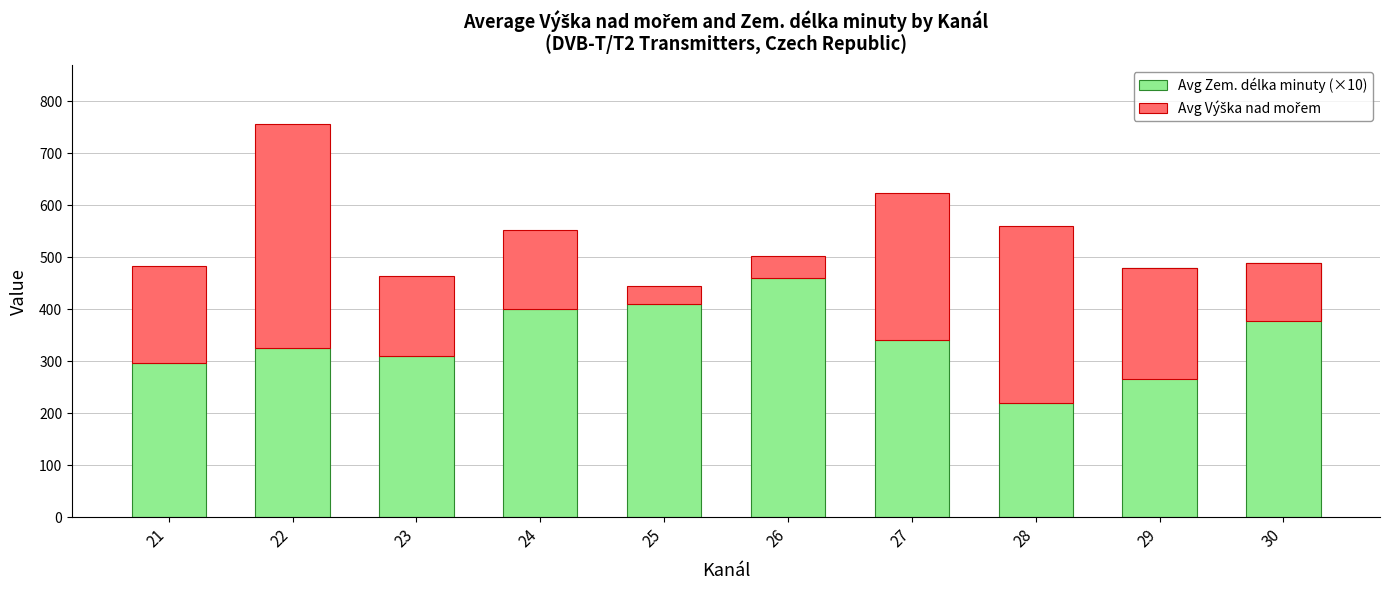

Which series has the largest range (max minus min)?

Avg Výška nad mořem